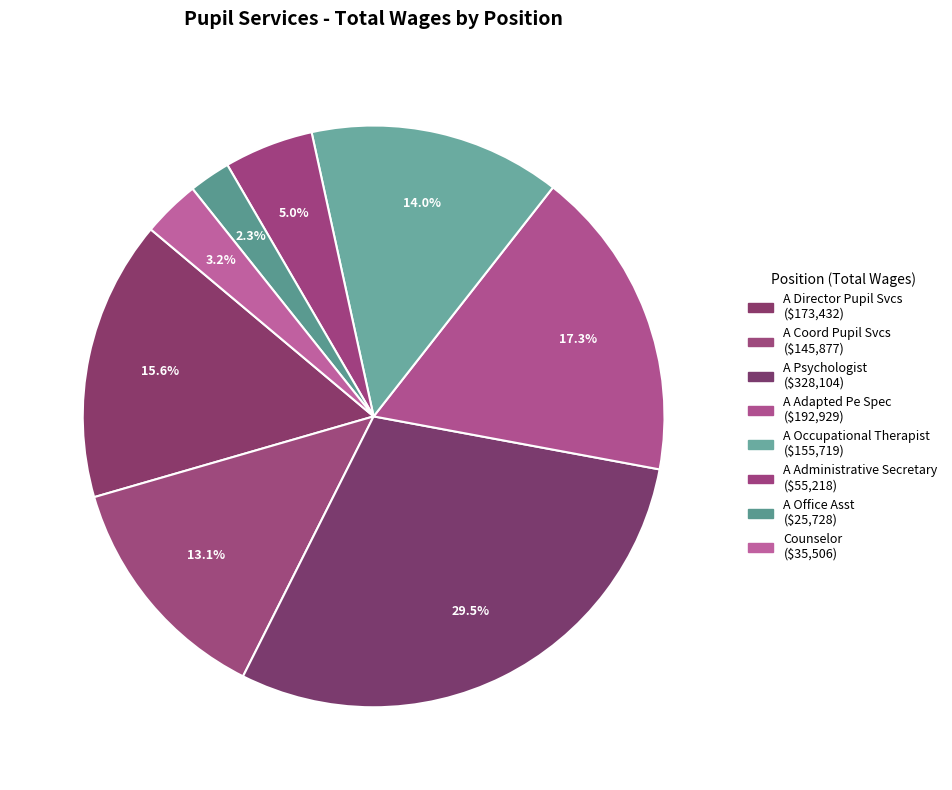

Count the number of slices in the pie.

8